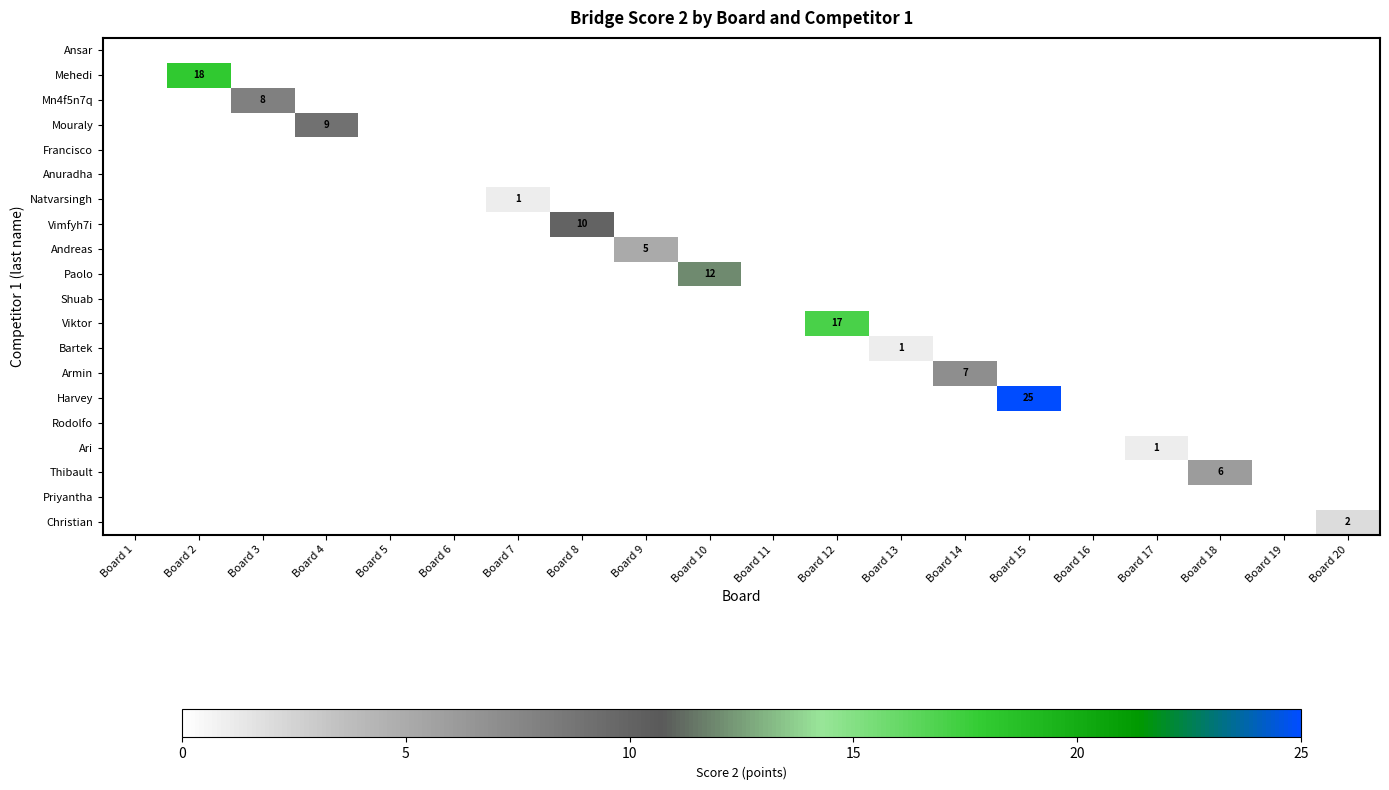

How many values in the Paolo series exceed 0?

1